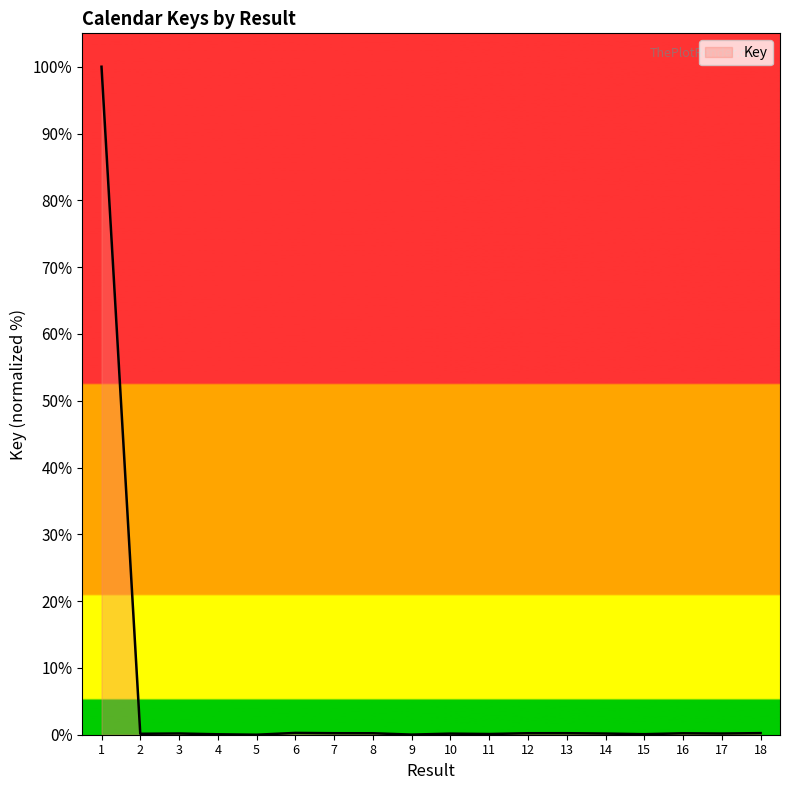

The chart shows a value of 0.2 at 16. True or false?

True